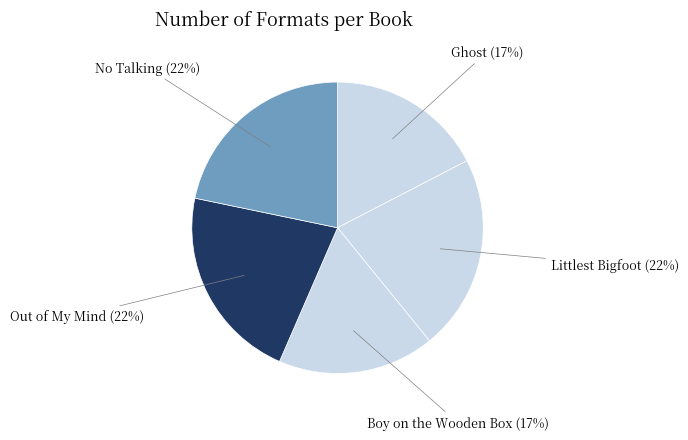

Approximately how many times larger is the value at No Talking compared to Out of My Mind?

1.0